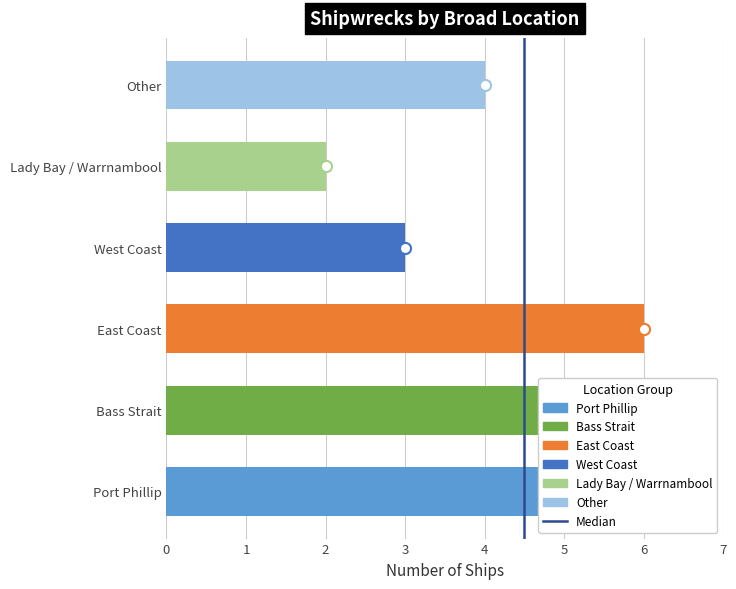

What is the approximate value at East Coast?

6